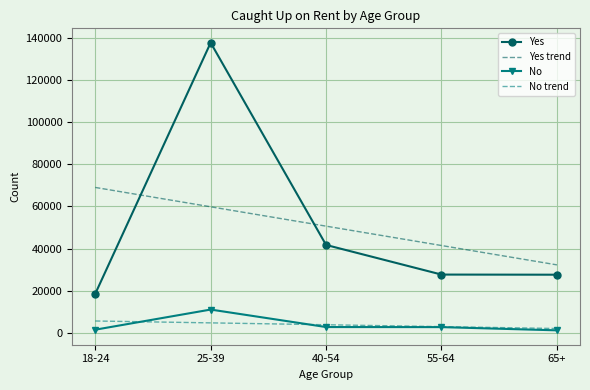

Between 25-39 and 65+, which series saw the biggest shift?

Yes